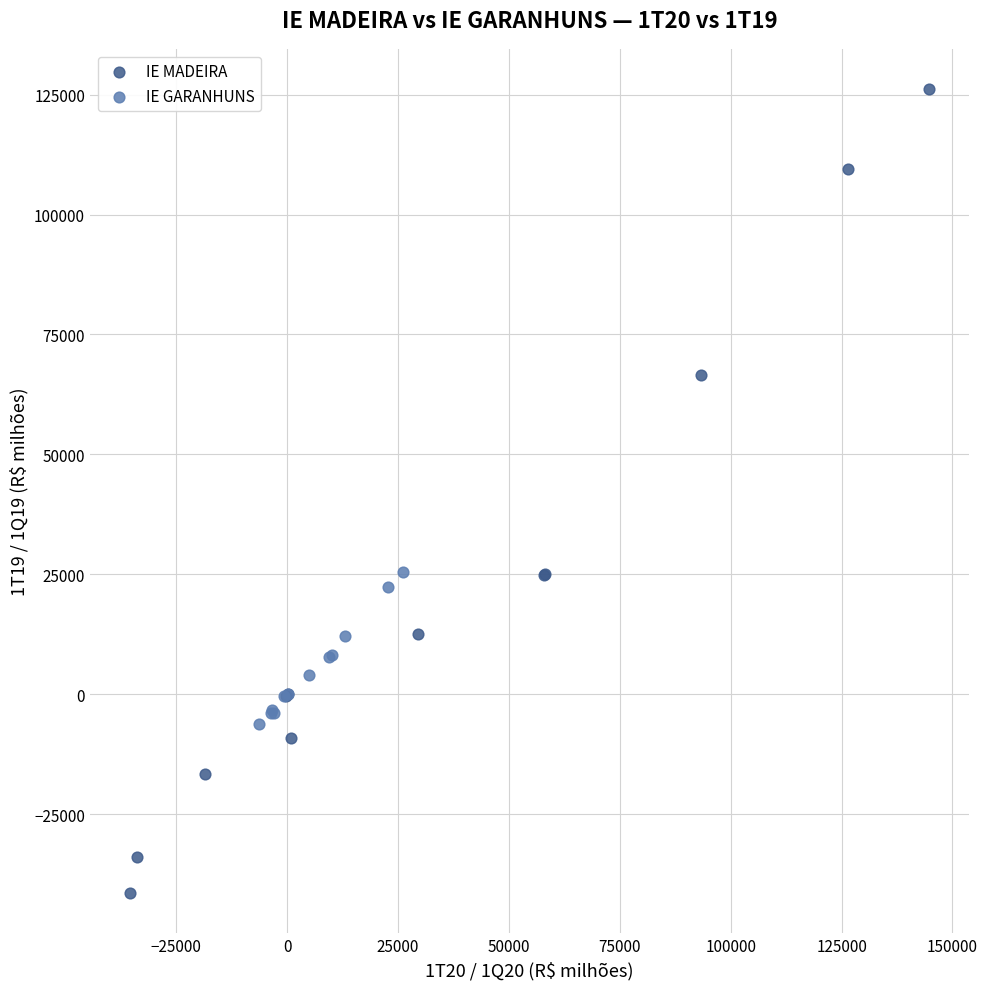

Which series contains the lowest Y value?

IE MADEIRA